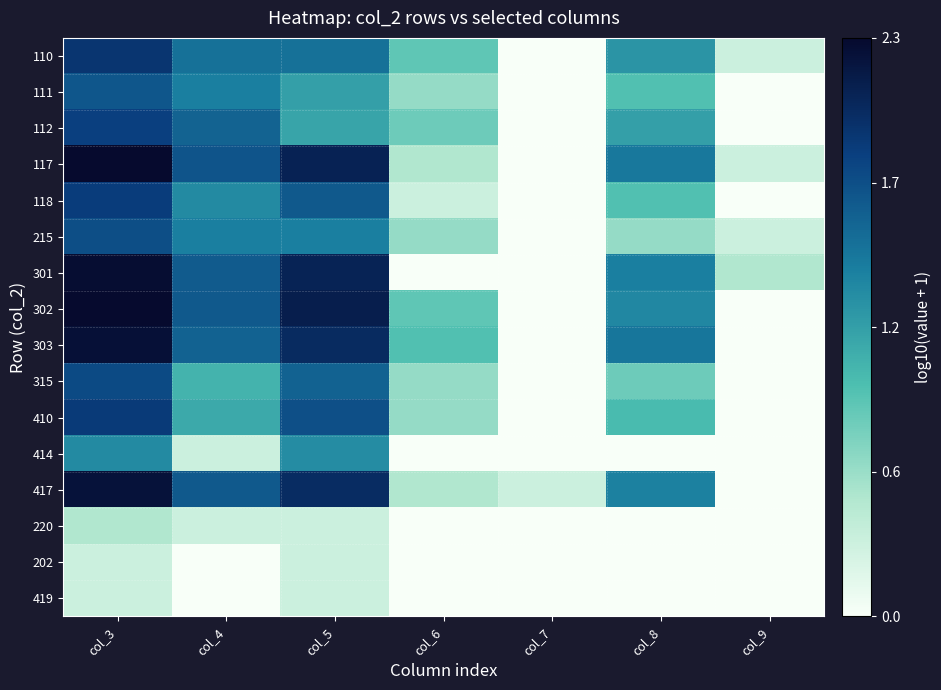

What is the spread (max minus min) of values at col_8?

1.4